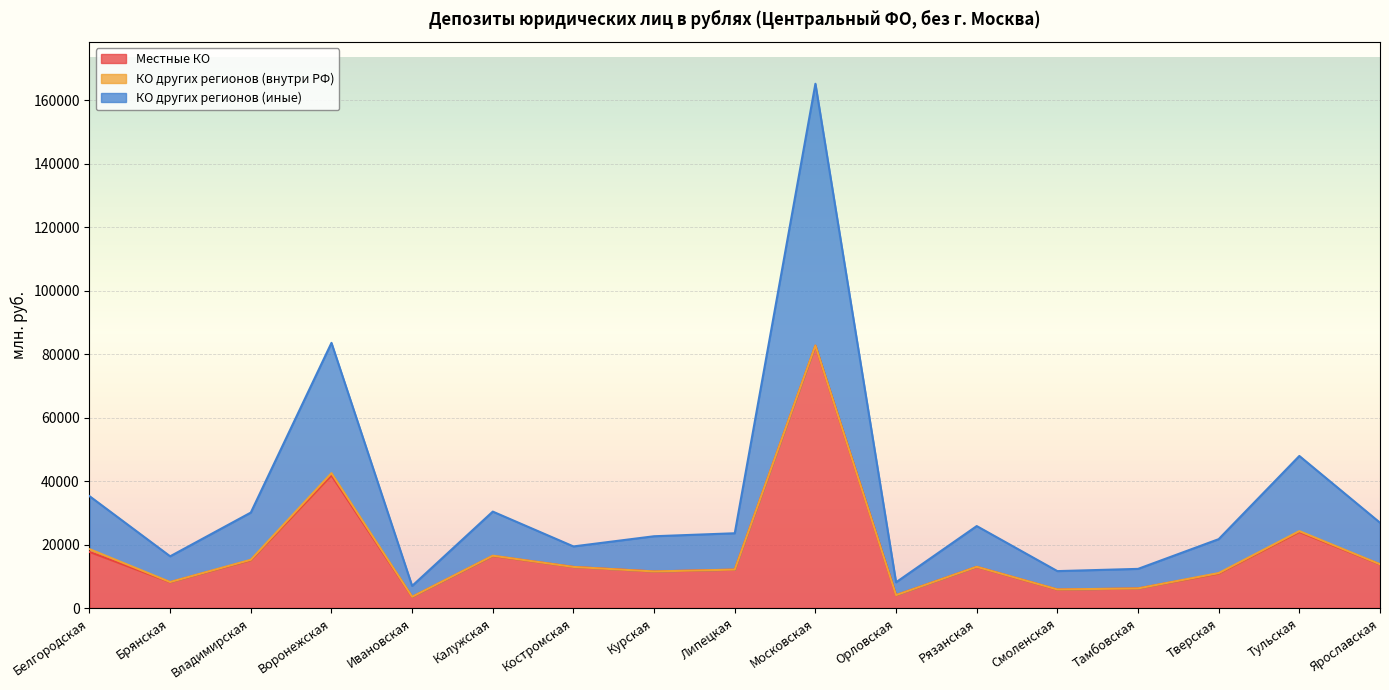

True or false: КО других регионов (иные) has more than 0 points higher than both neighbors.

True